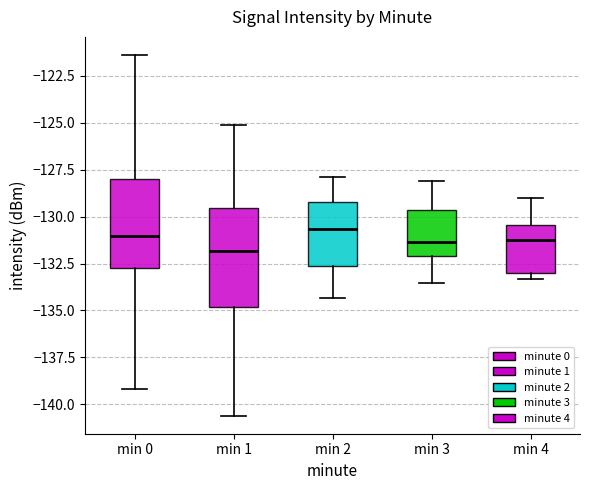

Which box has the lowest median line?

min 1